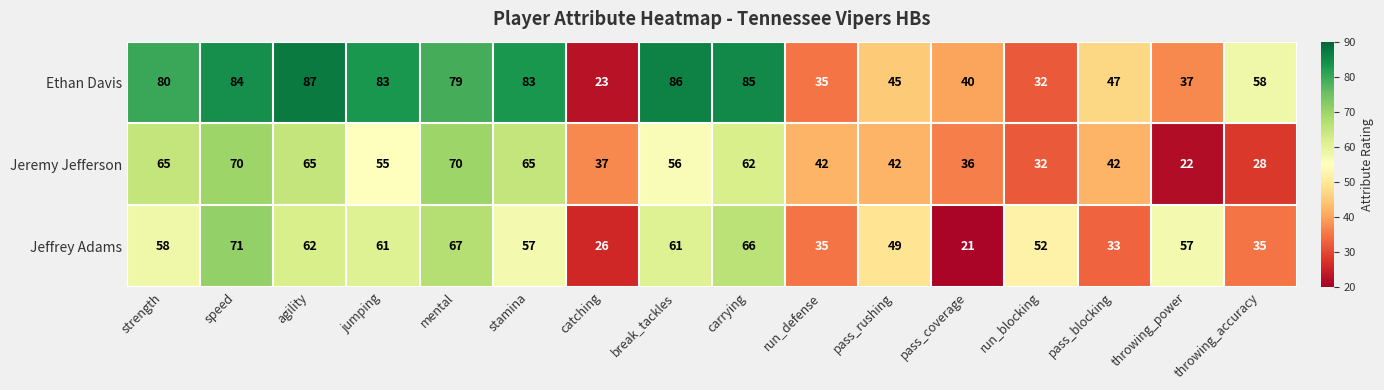

What is the total value across all series at pass_rushing?

136